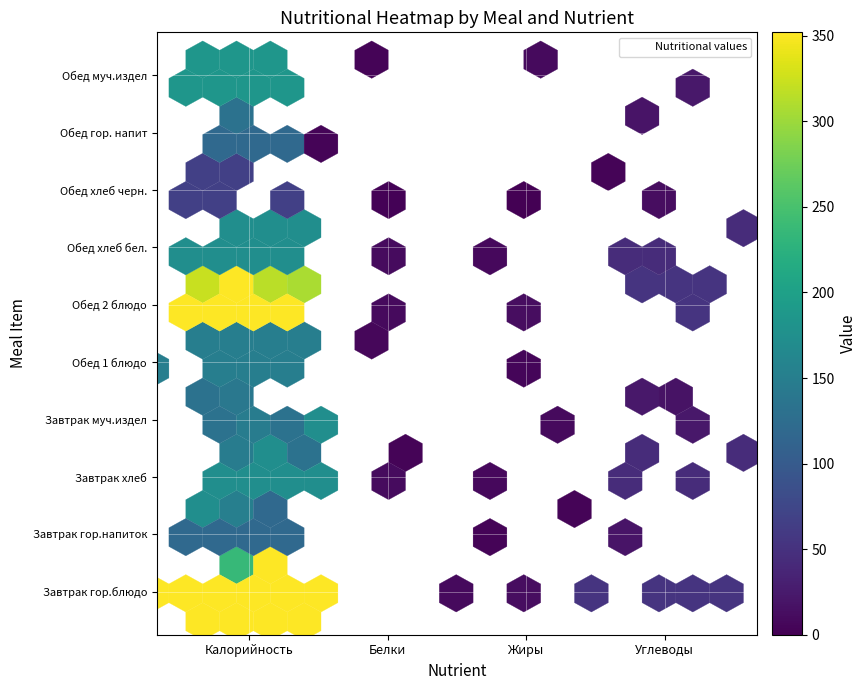

What is the total value across all series at 2?

344.0